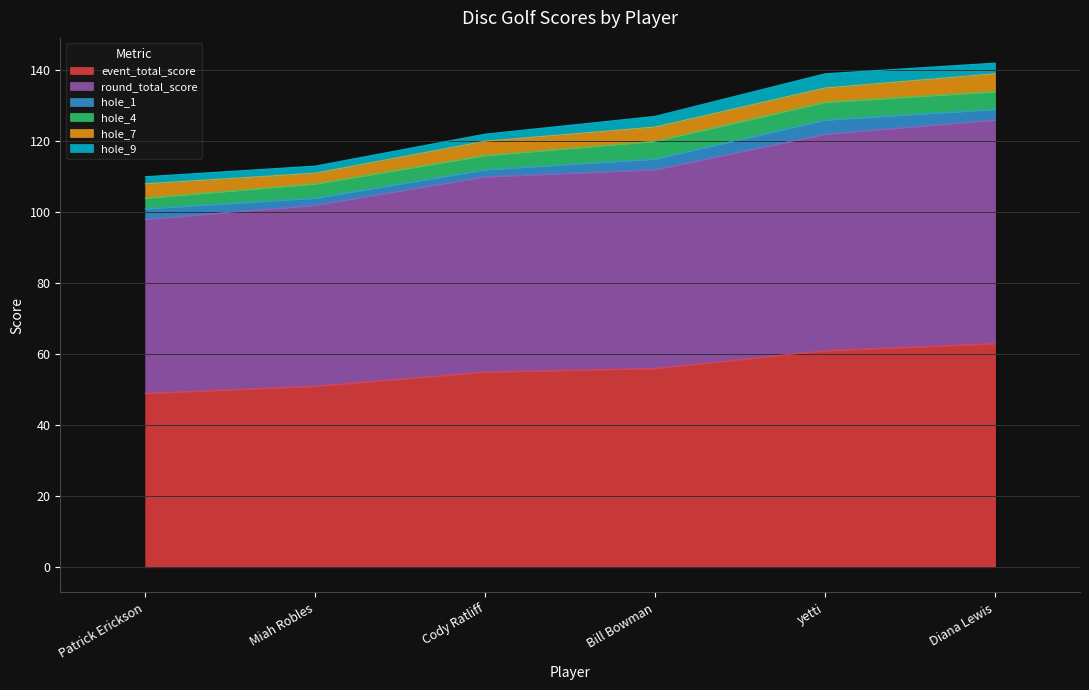

True or false: hole_7 and round_total_score intersect in this chart.

False